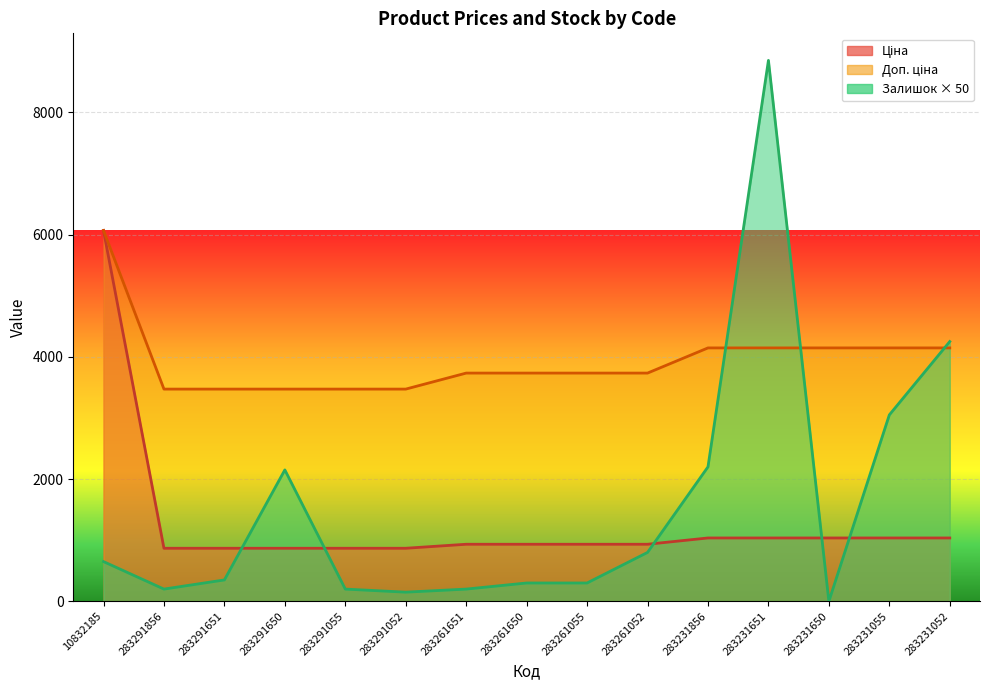

Which series changed the most between 283291856 and 283291052?

Залишок